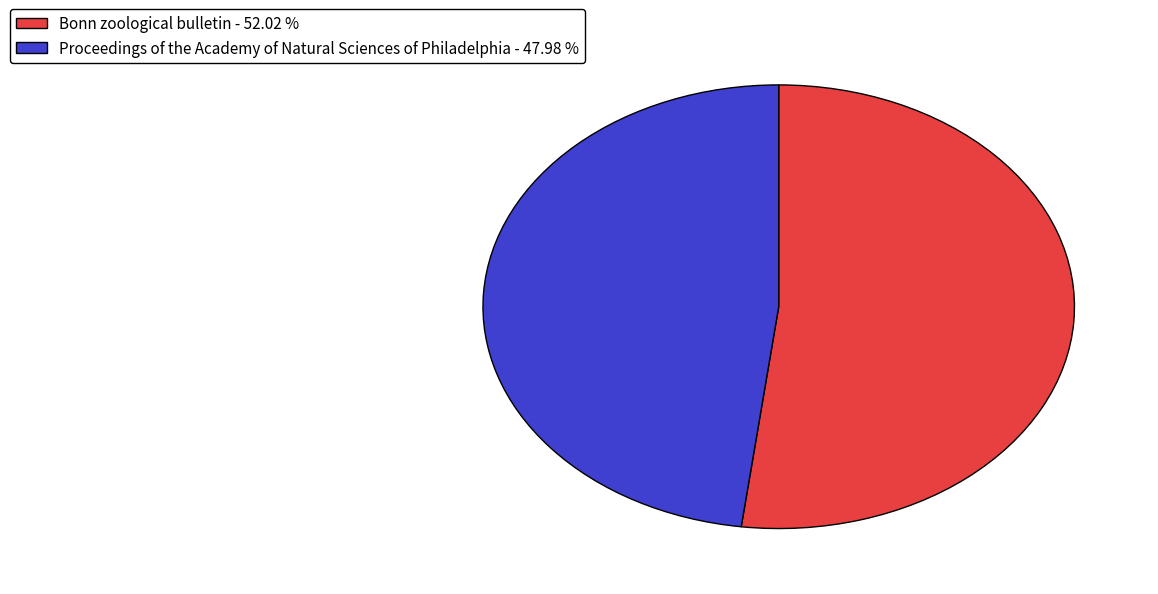

How many segments does this pie chart have?

2